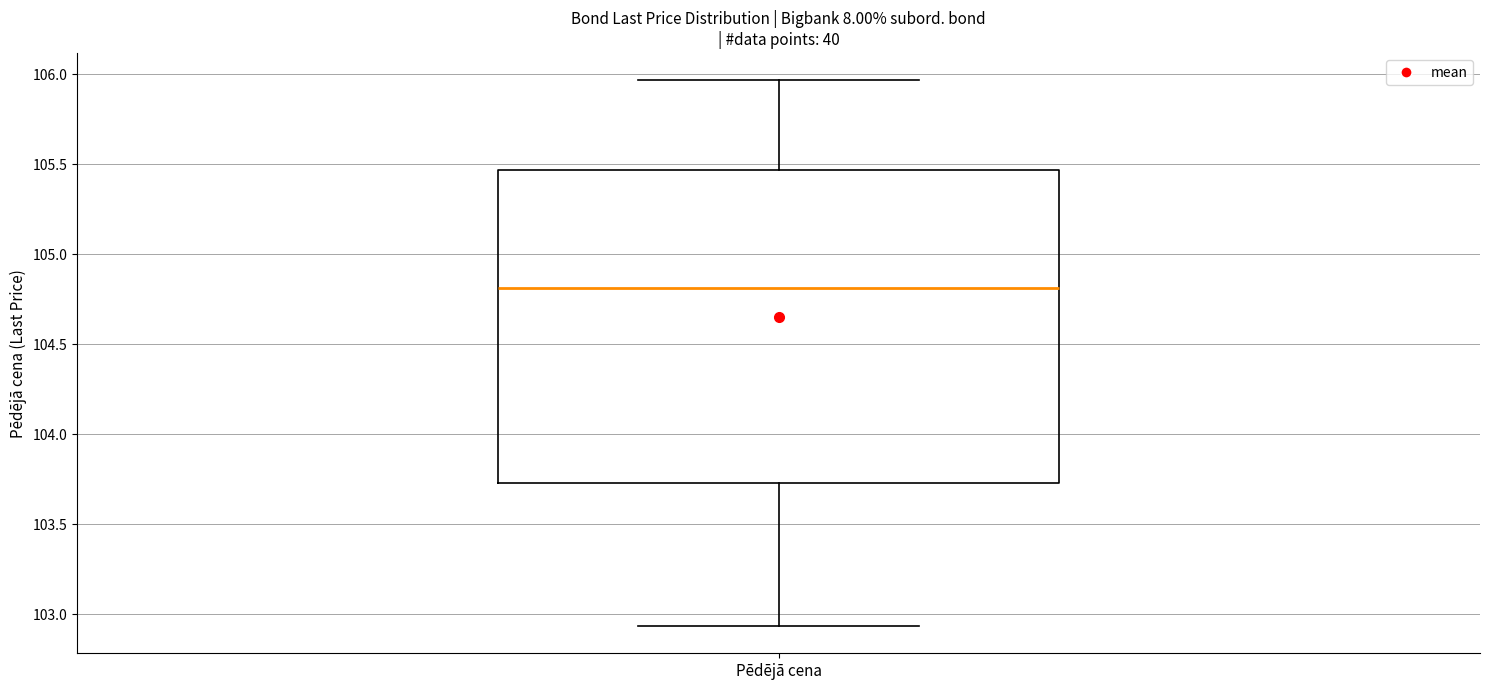

Read this box plot against the y-axis: the position of the median line, the range covered by the box, and the ends of both whiskers. The values are not printed on the chart, so give them approximately, as read against the axis.

median 104.80, box 103.75 to 105.45, whiskers 102.95 to 105.95